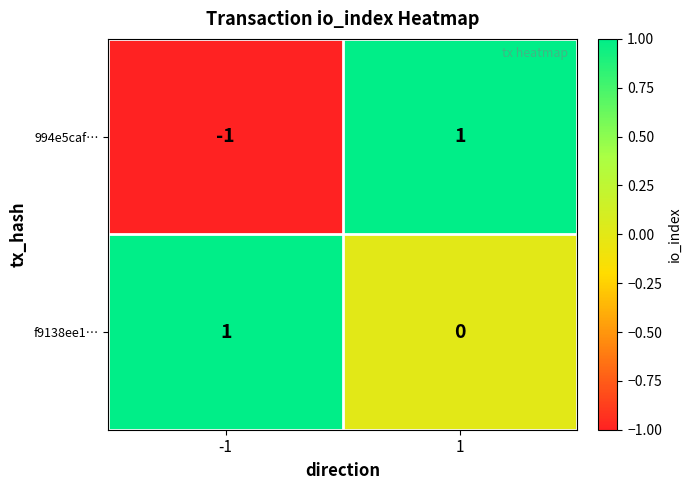

At which category is the sum across all series the highest?

1